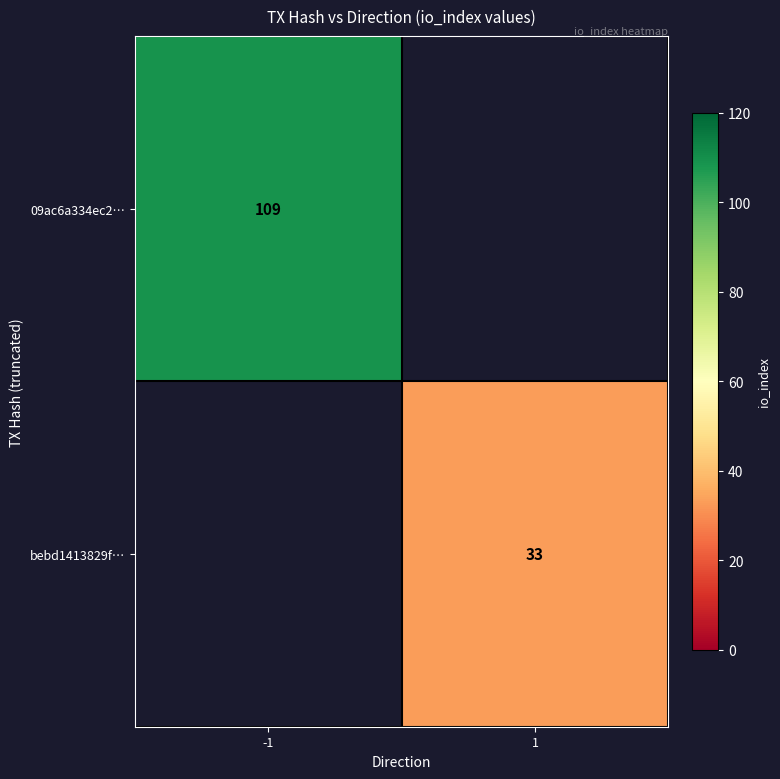

The value of bebd1413829f… at 1 is 12. True or false?

False